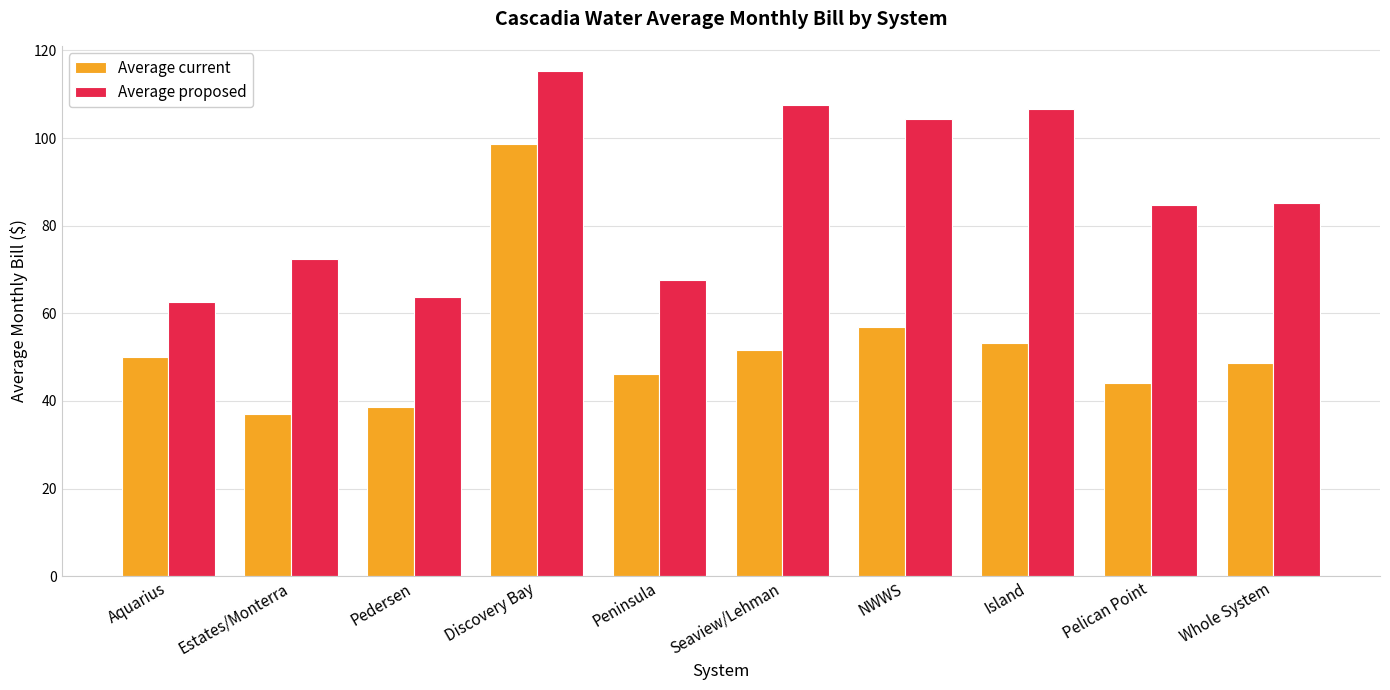

Rank the series by their average value, from lowest to highest.

Average current, Average proposed